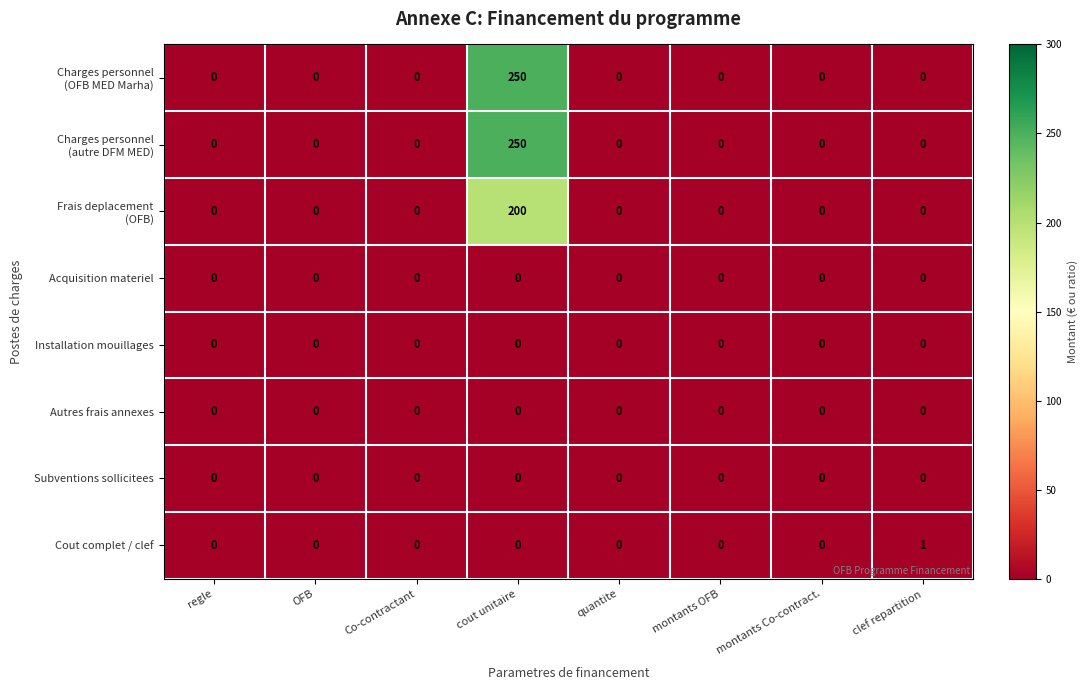

Between regle and clef repartition, which series saw the biggest shift?

Cout complet / clef